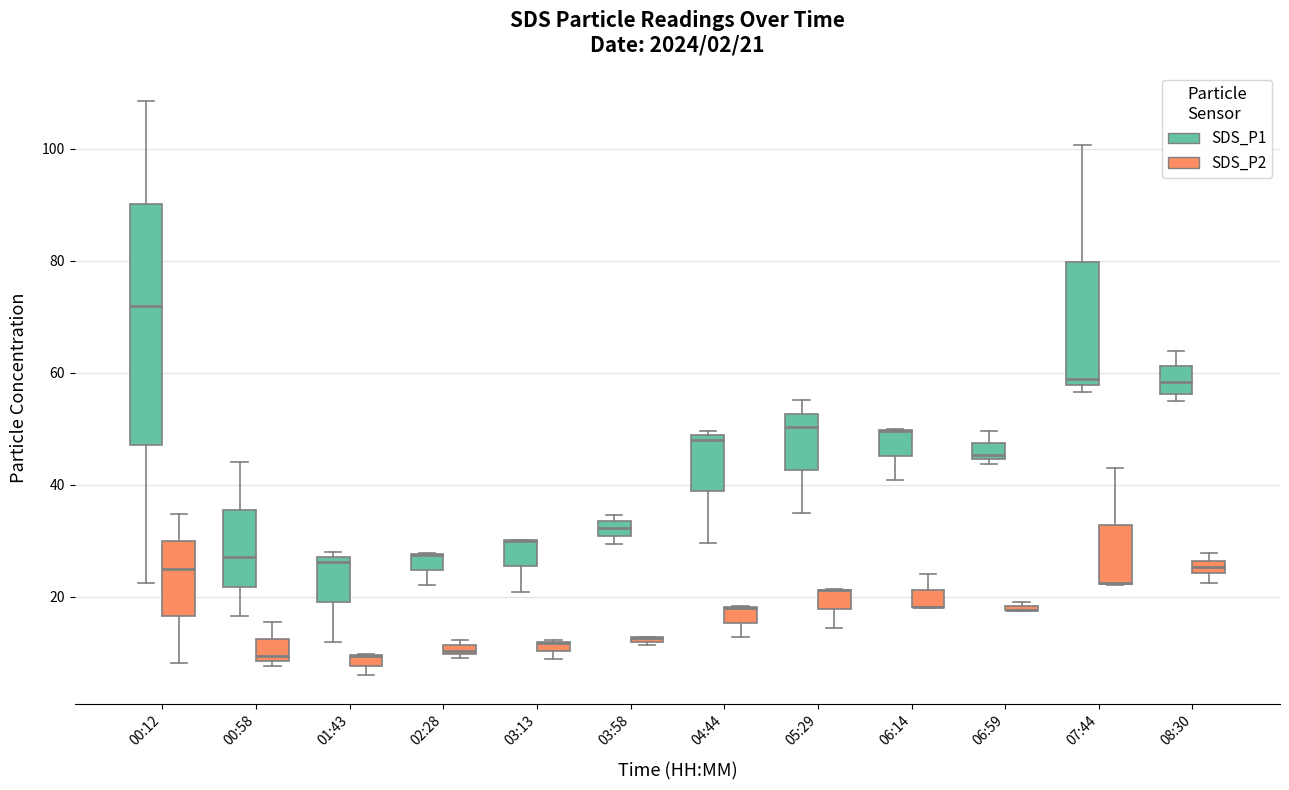

Which series has the largest range (max minus min)?

SDS_P1